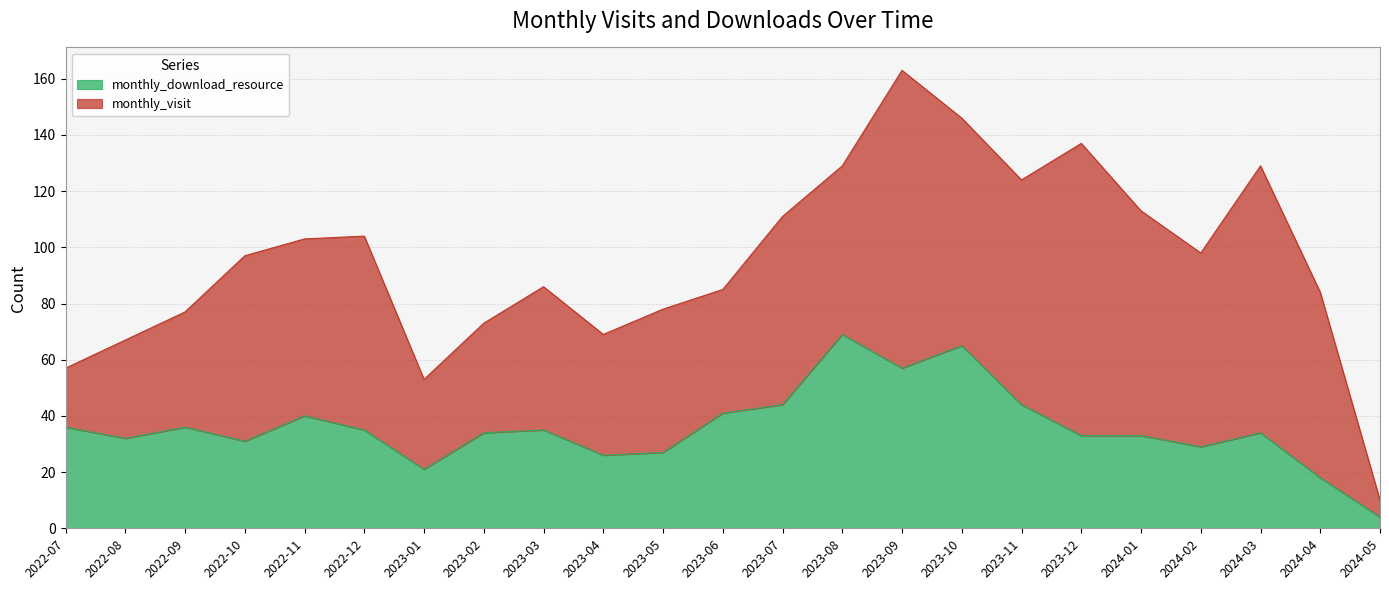

The value at 2022-12 is 35. True or false?

True